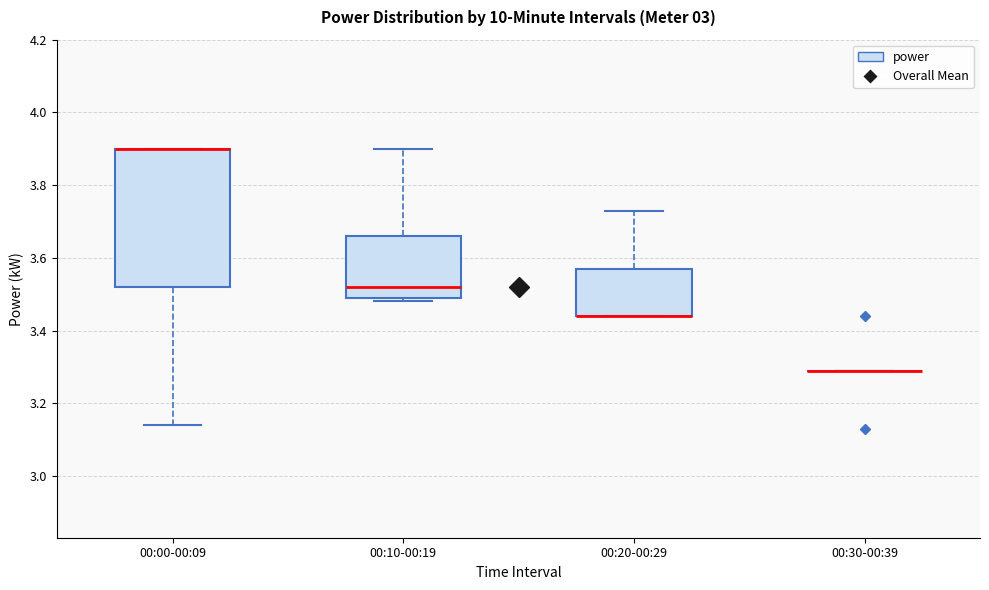

Which box is the tallest, from its lower edge to its upper edge?

00:00-00:09